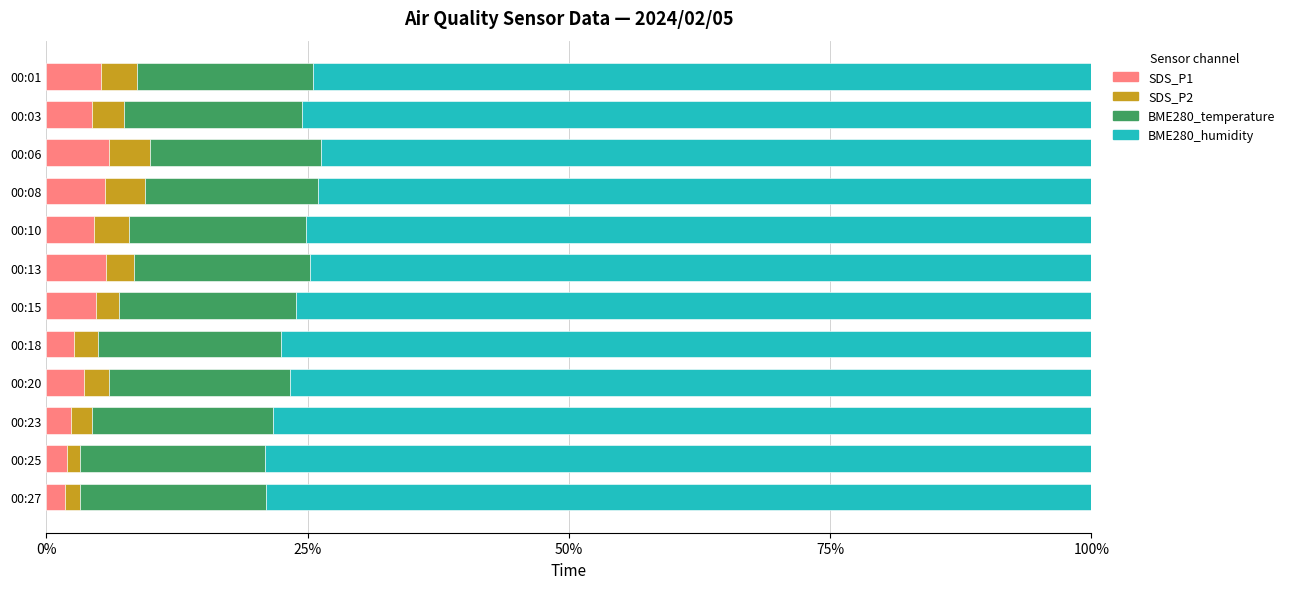

What is the total value across all series at 00:13?

100.0